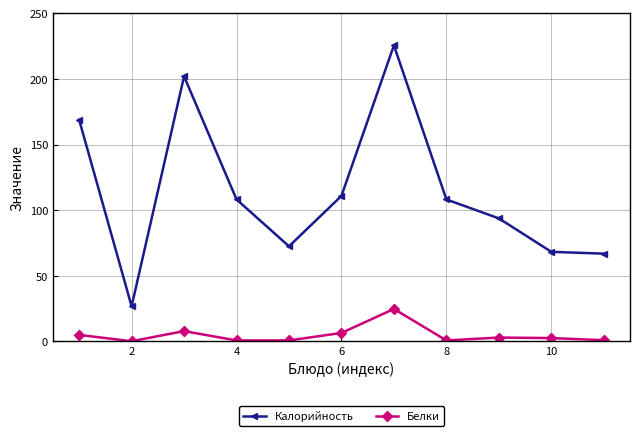

True or false: Белки and Калорийность cross at least once.

False